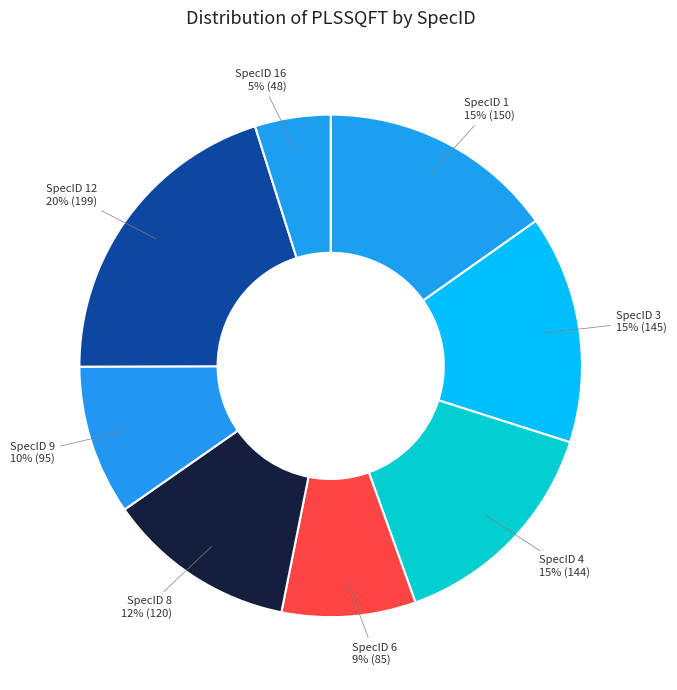

Combined, do SpecID 1 and SpecID 6 account for over 50%?

No